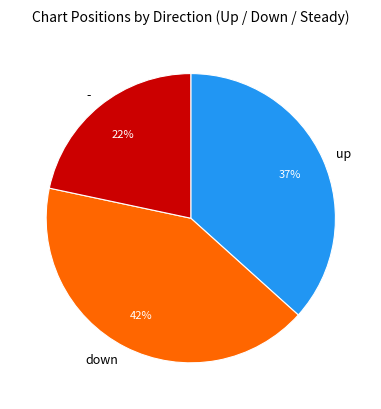

Combined, do - and down account for over 50%?

Yes